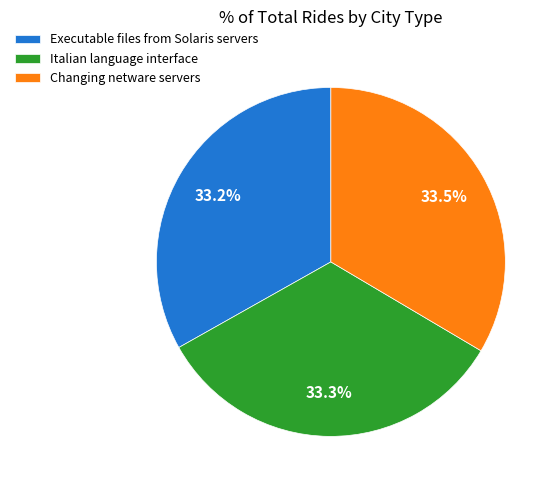

What is the total percentage of Executable files from Solaris servers and Changing netware servers?

66.7%